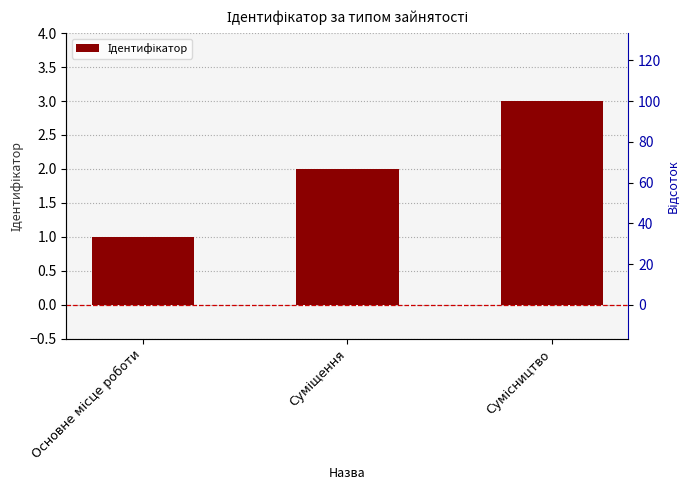

Between Сумісництво and Основне місце роботи, which is larger?

Сумісництво